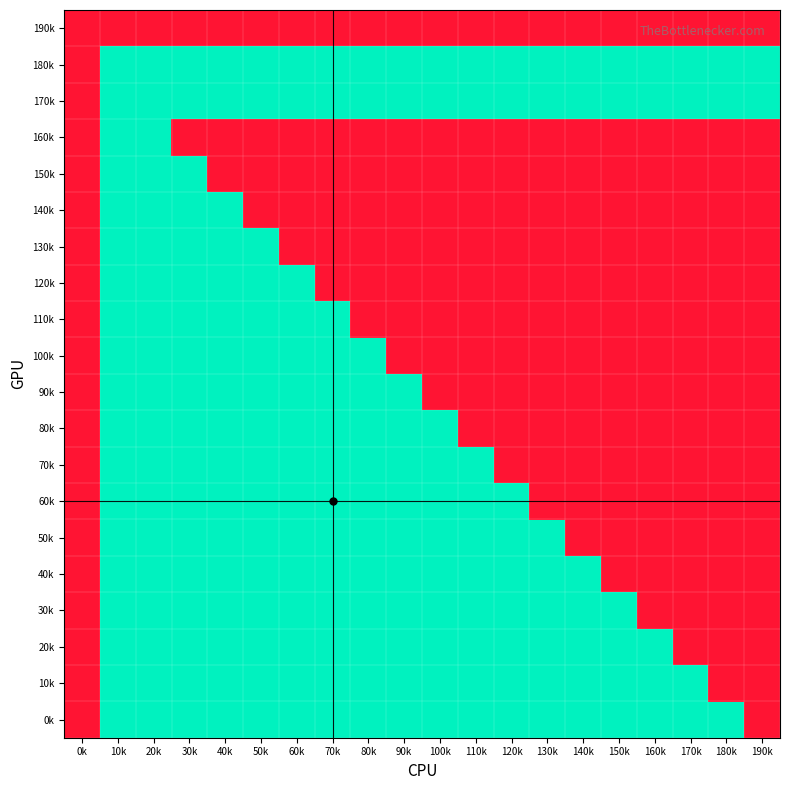

Reading left to right, what are all the values shown in this chart?

0k: 0k=0	10k=1	20k=1	30k=1	40k=1	50k=1	60k=1	70k=1	80k=1	90k=1	100k=1	110k=1	120k=1	130k=1	140k=1	150k=1	160k=1	170k=1	180k=1	190k=0
10k: 0k=0	10k=1	20k=1	30k=1	40k=1	50k=1	60k=1	70k=1	80k=1	90k=1	100k=1	110k=1	120k=1	130k=1	140k=1	150k=1	160k=1	170k=1	180k=0	190k=0
20k: 0k=0	10k=1	20k=1	30k=1	40k=1	50k=1	60k=1	70k=1	80k=1	90k=1	100k=1	110k=1	120k=1	130k=1	140k=1	150k=1	160k=1	170k=0	180k=0	190k=0
30k: 0k=0	10k=1	20k=1	30k=1	40k=1	50k=1	60k=1	70k=1	80k=1	90k=1	100k=1	110k=1	120k=1	130k=1	140k=1	150k=1	160k=0	170k=0	180k=0	190k=0
40k: 0k=0	10k=1	20k=1	30k=1	40k=1	50k=1	60k=1	70k=1	80k=1	90k=1	100k=1	110k=1	120k=1	130k=1	140k=1	150k=0	160k=0	170k=0	180k=0	190k=0
50k: 0k=0	10k=1	20k=1	30k=1	40k=1	50k=1	60k=1	70k=1	80k=1	90k=1	100k=1	110k=1	120k=1	130k=1	140k=0	150k=0	160k=0	170k=0	180k=0	190k=0
60k: 0k=0	10k=1	20k=1	30k=1	40k=1	50k=1	60k=1	70k=1	80k=1	90k=1	100k=1	110k=1	120k=1	130k=0	140k=0	150k=0	160k=0	170k=0	180k=0	190k=0
70k: 0k=0	10k=1	20k=1	30k=1	40k=1	50k=1	60k=1	70k=1	80k=1	90k=1	100k=1	110k=1	120k=0	130k=0	140k=0	150k=0	160k=0	170k=0	180k=0	190k=0
80k: 0k=0	10k=1	20k=1	30k=1	40k=1	50k=1	60k=1	70k=1	80k=1	90k=1	100k=1	110k=0	120k=0	130k=0	140k=0	150k=0	160k=0	170k=0	180k=0	190k=0
90k: 0k=0	10k=1	20k=1	30k=1	40k=1	50k=1	60k=1	70k=1	80k=1	90k=1	100k=0	110k=0	120k=0	130k=0	140k=0	150k=0	160k=0	170k=0	180k=0	190k=0
100k: 0k=0	10k=1	20k=1	30k=1	40k=1	50k=1	60k=1	70k=1	80k=1	90k=0	100k=0	110k=0	120k=0	130k=0	140k=0	150k=0	160k=0	170k=0	180k=0	190k=0
110k: 0k=0	10k=1	20k=1	30k=1	40k=1	50k=1	60k=1	70k=1	80k=0	90k=0	100k=0	110k=0	120k=0	130k=0	140k=0	150k=0	160k=0	170k=0	180k=0	190k=0
120k: 0k=0	10k=1	20k=1	30k=1	40k=1	50k=1	60k=1	70k=0	80k=0	90k=0	100k=0	110k=0	120k=0	130k=0	140k=0	150k=0	160k=0	170k=0	180k=0	190k=0
130k: 0k=0	10k=1	20k=1	30k=1	40k=1	50k=1	60k=0	70k=0	80k=0	90k=0	100k=0	110k=0	120k=0	130k=0	140k=0	150k=0	160k=0	170k=0	180k=0	190k=0
140k: 0k=0	10k=1	20k=1	30k=1	40k=1	50k=0	60k=0	70k=0	80k=0	90k=0	100k=0	110k=0	120k=0	130k=0	140k=0	150k=0	160k=0	170k=0	180k=0	190k=0
150k: 0k=0	10k=1	20k=1	30k=1	40k=0	50k=0	60k=0	70k=0	80k=0	90k=0	100k=0	110k=0	120k=0	130k=0	140k=0	150k=0	160k=0	170k=0	180k=0	190k=0
160k: 0k=0	10k=1	20k=1	30k=0	40k=0	50k=0	60k=0	70k=0	80k=0	90k=0	100k=0	110k=0	120k=0	130k=0	140k=0	150k=0	160k=0	170k=0	180k=0	190k=0
170k: 0k=0	10k=1	20k=1	30k=1	40k=1	50k=1	60k=1	70k=1	80k=1	90k=1	100k=1	110k=1	120k=1	130k=1	140k=1	150k=1	160k=1	170k=1	180k=1	190k=1
180k: 0k=0	10k=1	20k=1	30k=1	40k=1	50k=1	60k=1	70k=1	80k=1	90k=1	100k=1	110k=1	120k=1	130k=1	140k=1	150k=1	160k=1	170k=1	180k=1	190k=1
190k: 0k=0	10k=0	20k=0	30k=0	40k=0	50k=0	60k=0	70k=0	80k=0	90k=0	100k=0	110k=0	120k=0	130k=0	140k=0	150k=0	160k=0	170k=0	180k=0	190k=0